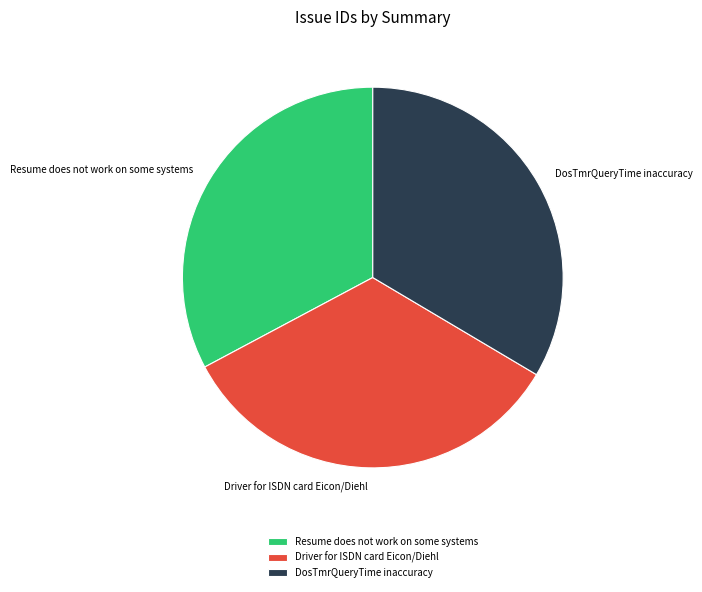

Which has a higher value, DosTmrQueryTime inaccuracy or Resume does not work on some systems?

DosTmrQueryTime inaccuracy